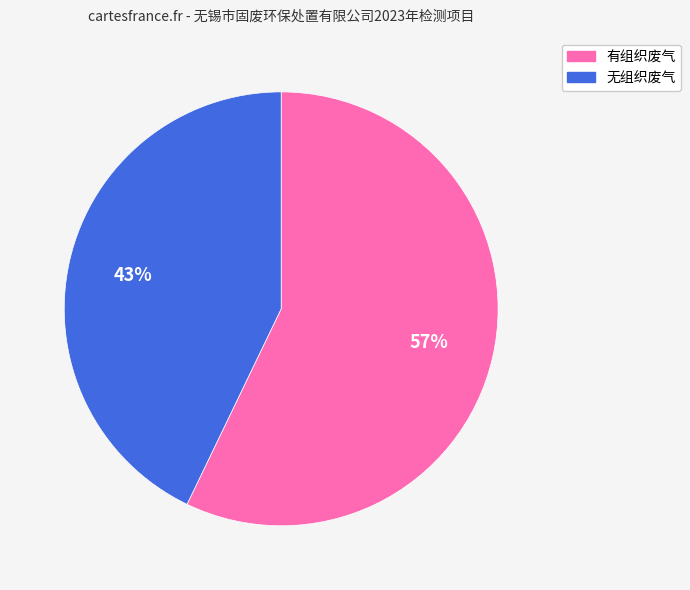

Which has a higher value, 有组织废气 or 无组织废气?

有组织废气